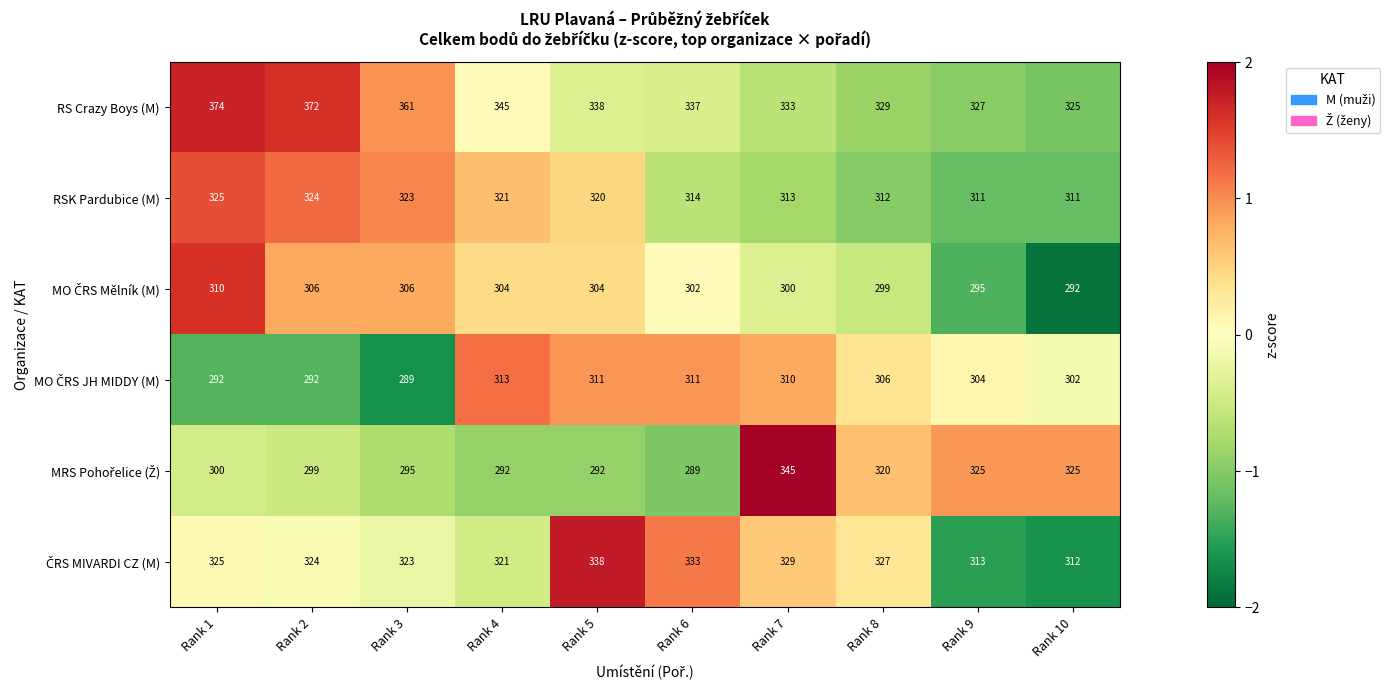

What is the spread (max minus min) of values at Rank 10?

33